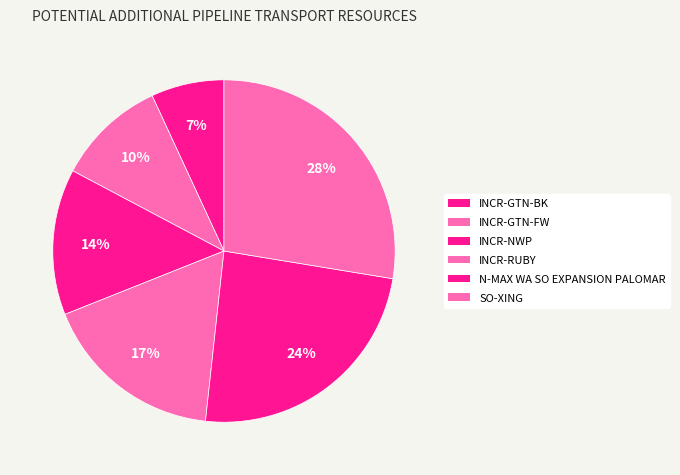

Is there any slice that represents more than half of the pie?

No